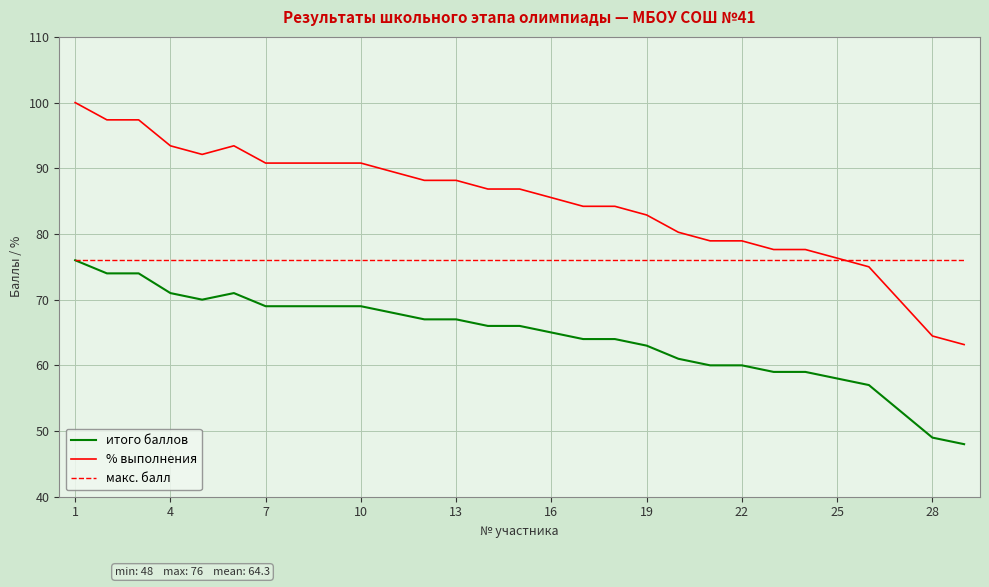

Is this an area chart (filled region under the line)?

No